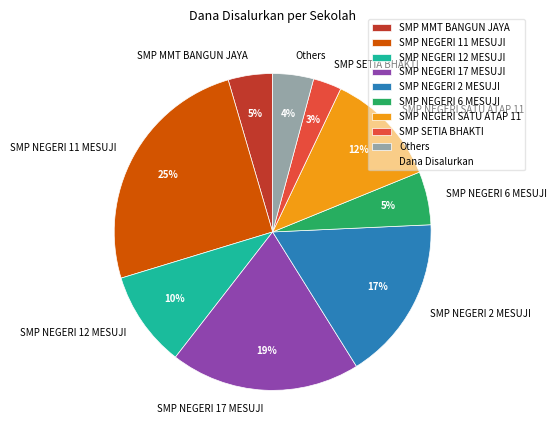

Is there a majority slice in this chart?

No